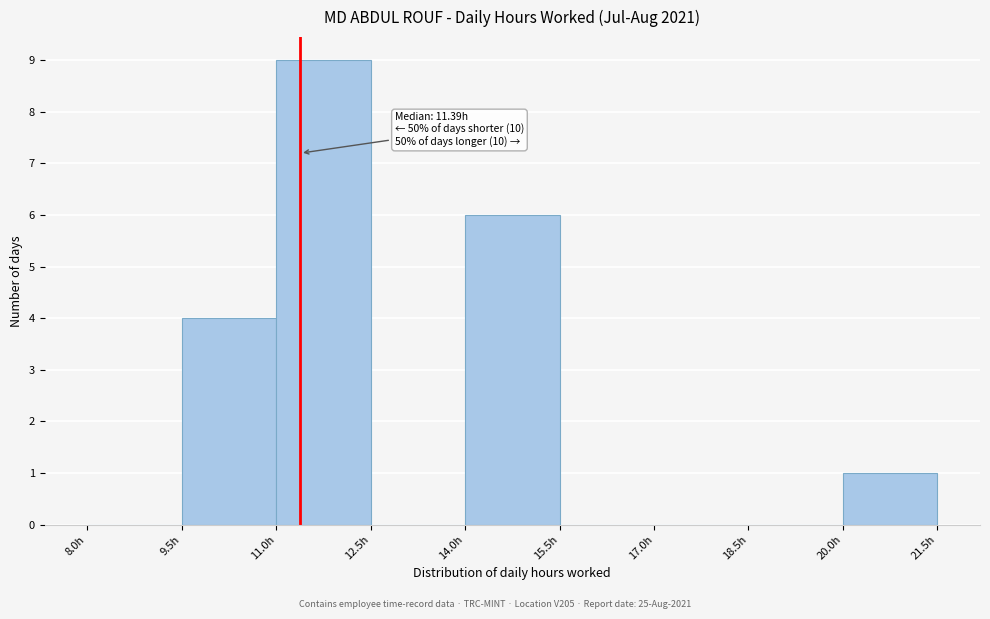

Which range on the x-axis has the tallest bar?

11.0 to 12.5